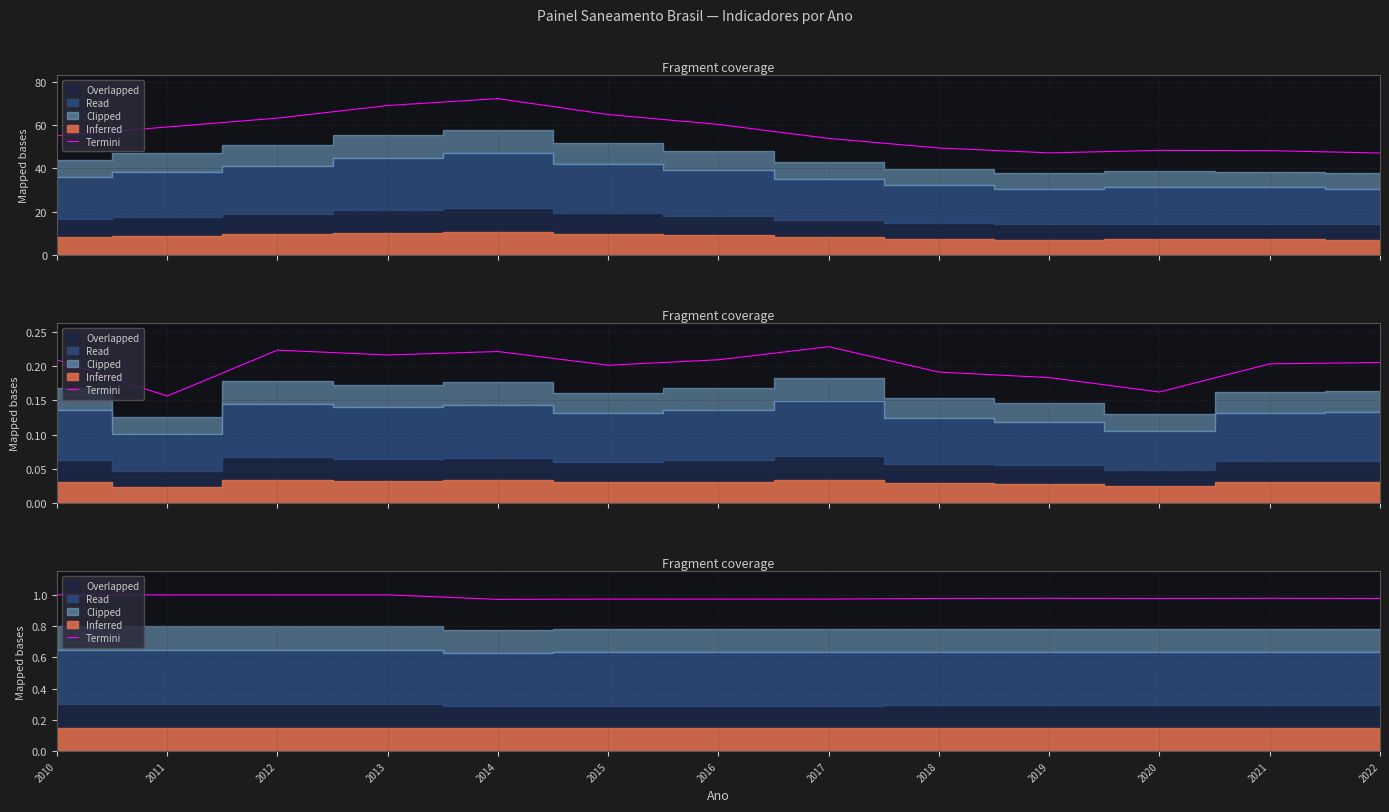

Rank the categories by value from highest to lowest.

2010, 2011, 2012, 2013, 2019, 2021, 2018, 2020, 2022, 2015, 2016, 2017, 2014